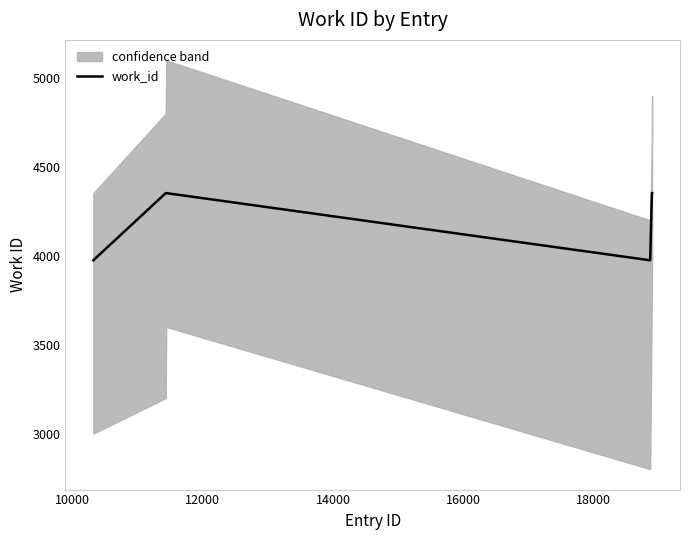

What is the lowest value of the work_id series?

3975